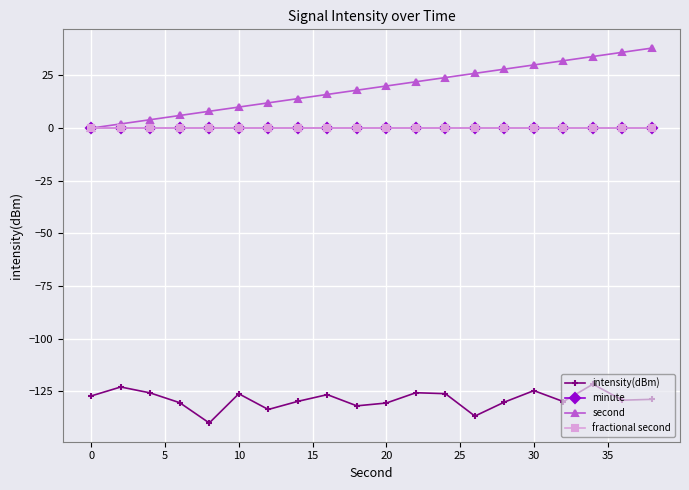

How many interior local peaks does the intensity(dBm) series have?

6